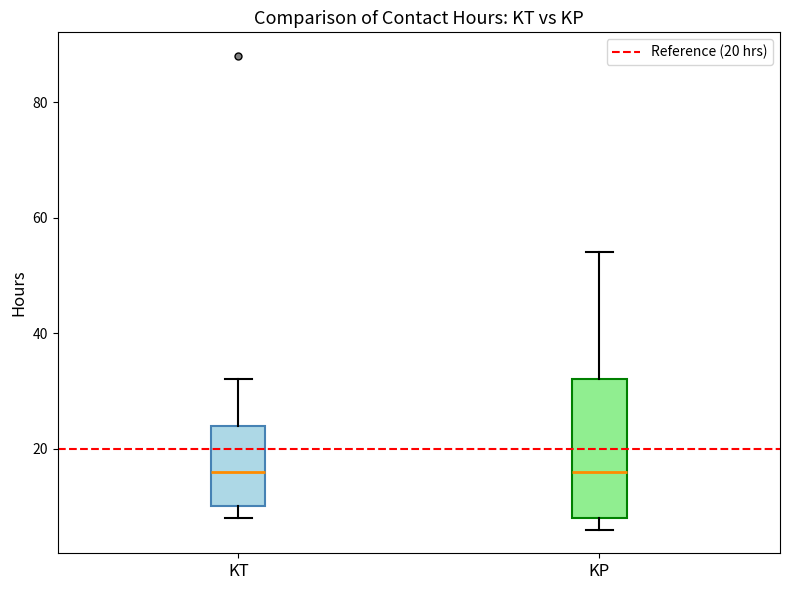

Reading left to right, read every box against the y-axis: the position of its median line, the range the box covers, and the ends of its whiskers. The values are not printed on the chart, so give them approximately, as read against the axis.

KT: median 16, box 10 to 24, whiskers 8 to 32
KP: median 16, box 8 to 32, whiskers 6 to 54